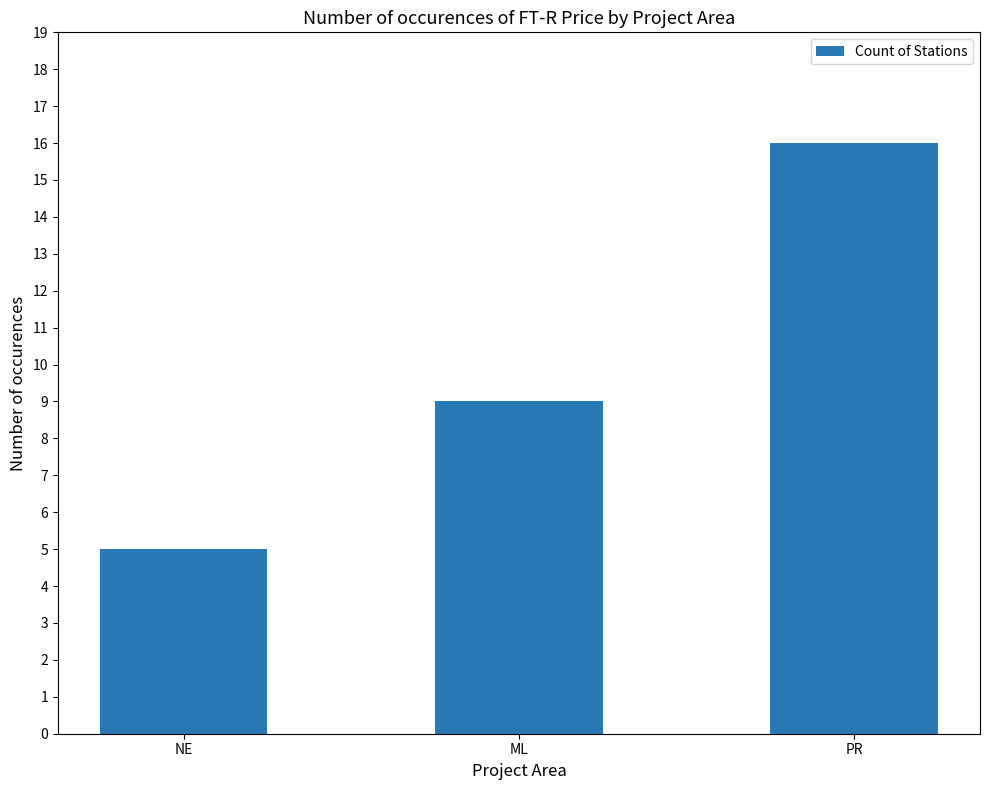

The value at ML is 3. True or false?

False